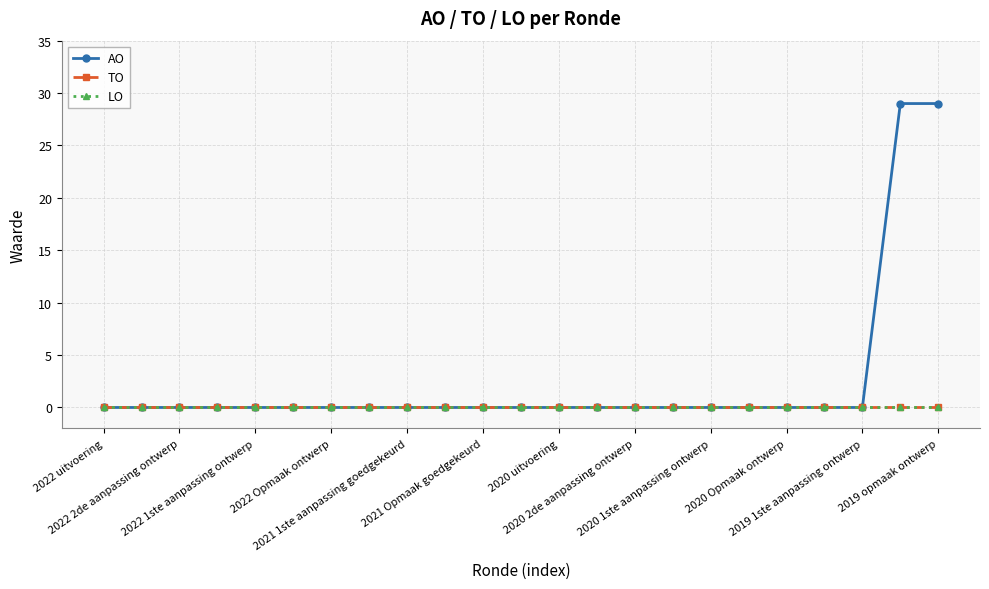

Is this an area chart (filled region under the line)?

No